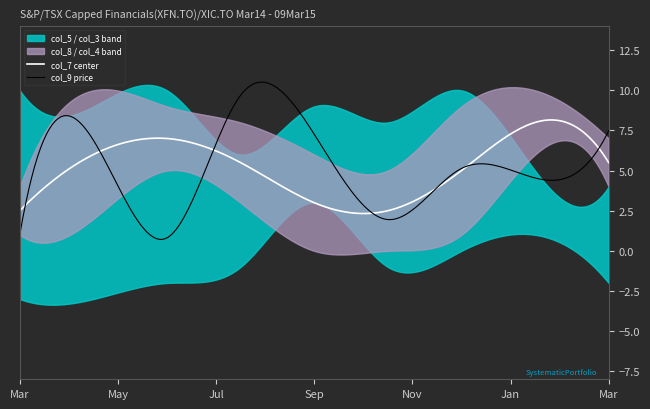

True or false: col_8 has a value of 6 at 3.

True